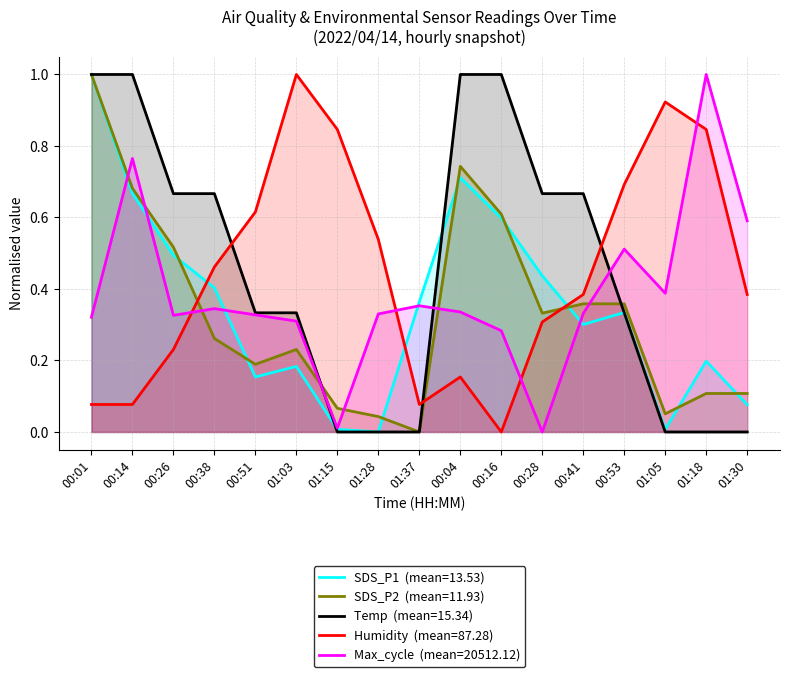

Reading right to left, list all the values displayed in this chart.

SDS_P1: 01:30=0.1	01:18=0.2	01:05=0.0	00:53=0.3	00:41=0.3	00:28=0.4	00:16=0.6	00:04=0.7	01:37=0.4	01:28=0.0	01:15=0.0	01:03=0.2	00:51=0.2	00:38=0.4	00:26=0.5	00:14=0.7	00:01=1.0
SDS_P2: 01:30=0.1	01:18=0.1	01:05=0.1	00:53=0.4	00:41=0.4	00:28=0.3	00:16=0.6	00:04=0.7	01:37=0.0	01:28=0.0	01:15=0.1	01:03=0.2	00:51=0.2	00:38=0.3	00:26=0.5	00:14=0.7	00:01=1.0
Temp: 01:30=0.0	01:18=0.0	01:05=0.0	00:53=0.3	00:41=0.7	00:28=0.7	00:16=1.0	00:04=1.0	01:37=0.0	01:28=0.0	01:15=0.0	01:03=0.3	00:51=0.3	00:38=0.7	00:26=0.7	00:14=1.0	00:01=1.0
Humidity: 01:30=0.4	01:18=0.8	01:05=0.9	00:53=0.7	00:41=0.4	00:28=0.3	00:16=0.0	00:04=0.2	01:37=0.1	01:28=0.5	01:15=0.8	01:03=1.0	00:51=0.6	00:38=0.5	00:26=0.2	00:14=0.1	00:01=0.1
Max_cycle: 01:30=0.6	01:18=1.0	01:05=0.4	00:53=0.5	00:41=0.3	00:28=0.0	00:16=0.3	00:04=0.3	01:37=0.4	01:28=0.3	01:15=0.0	01:03=0.3	00:51=0.3	00:38=0.3	00:26=0.3	00:14=0.8	00:01=0.3